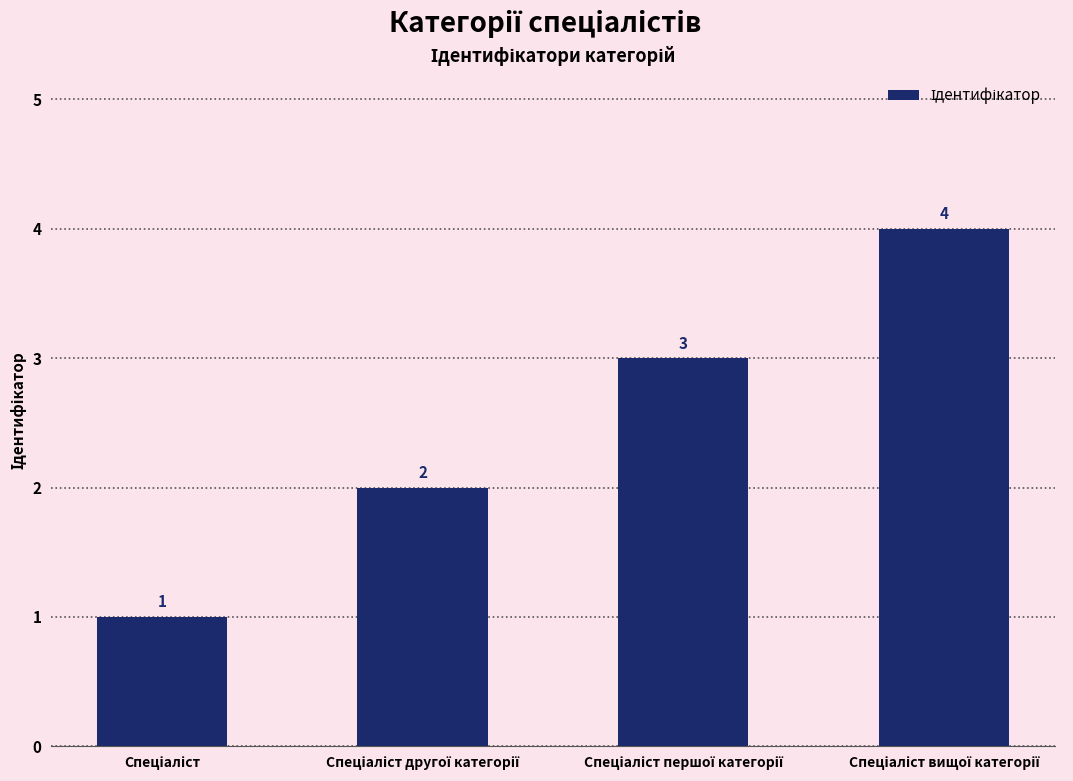

What is the smallest value displayed?

1